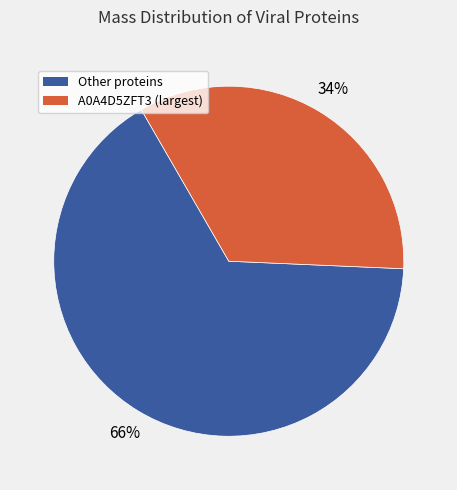

Is there any slice that represents more than half of the pie?

Yes